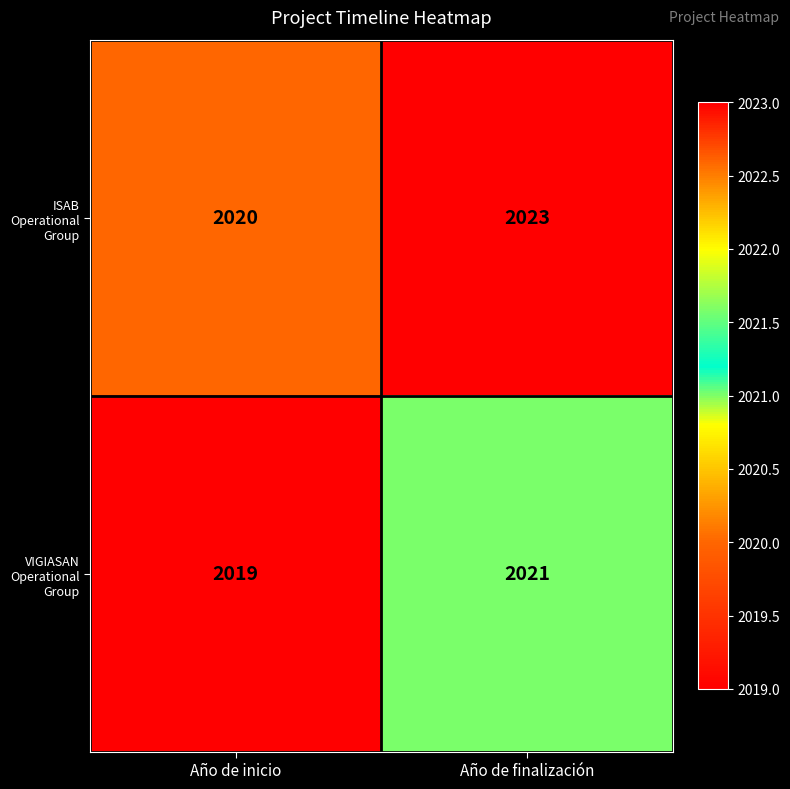

Rank the series at Año de inicio from highest to lowest value.

ISAB Operational Group, VIGIASAN Operational Group